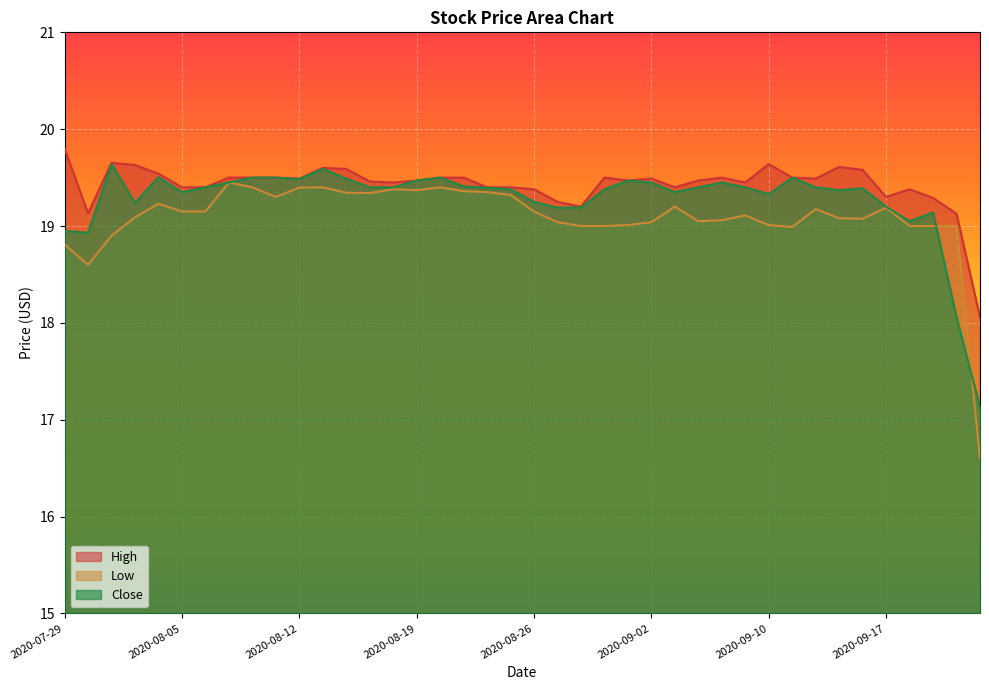

Which series has the largest total across all categories?

High